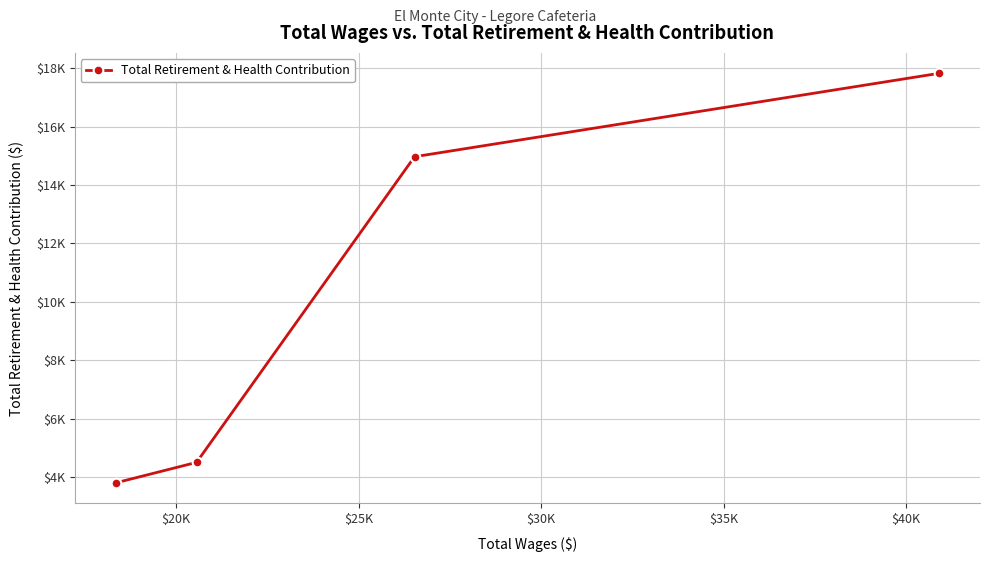

Is this an area chart (filled region under the line)?

No